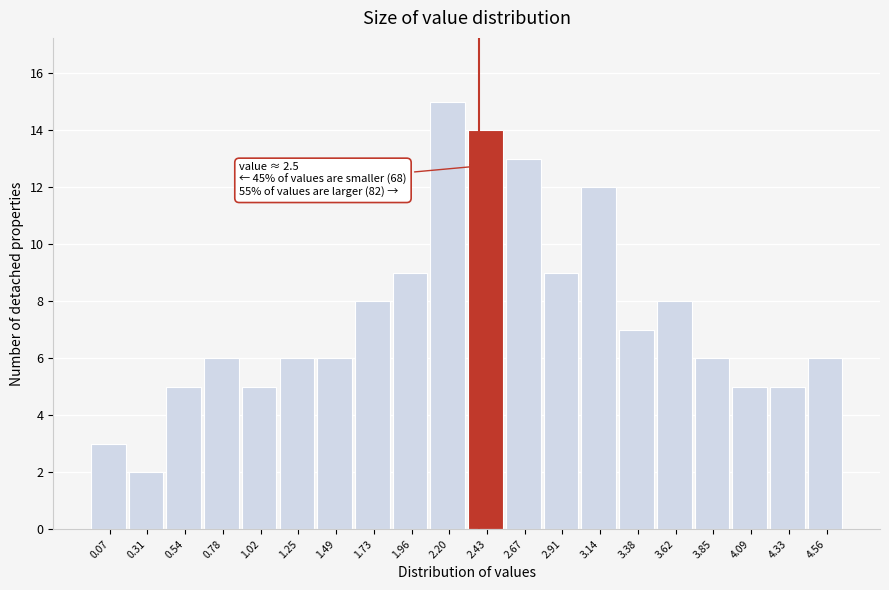

Reading left to right, extract all data points from this chart.

3	2	5	6	5	6	6	8	9	15	14	13	9	12	7	8	6	5	5	6